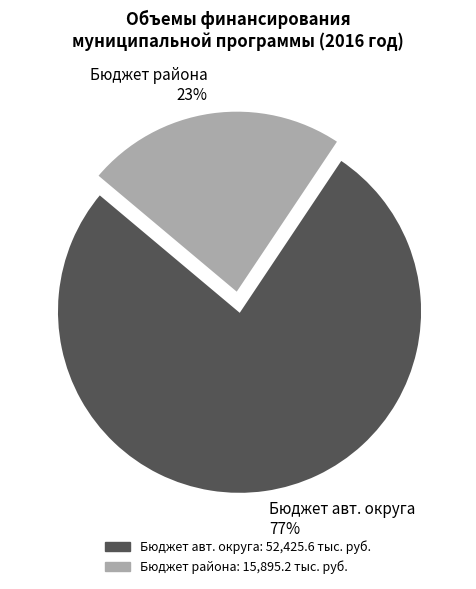

Is there any slice that represents more than half of the pie?

Yes